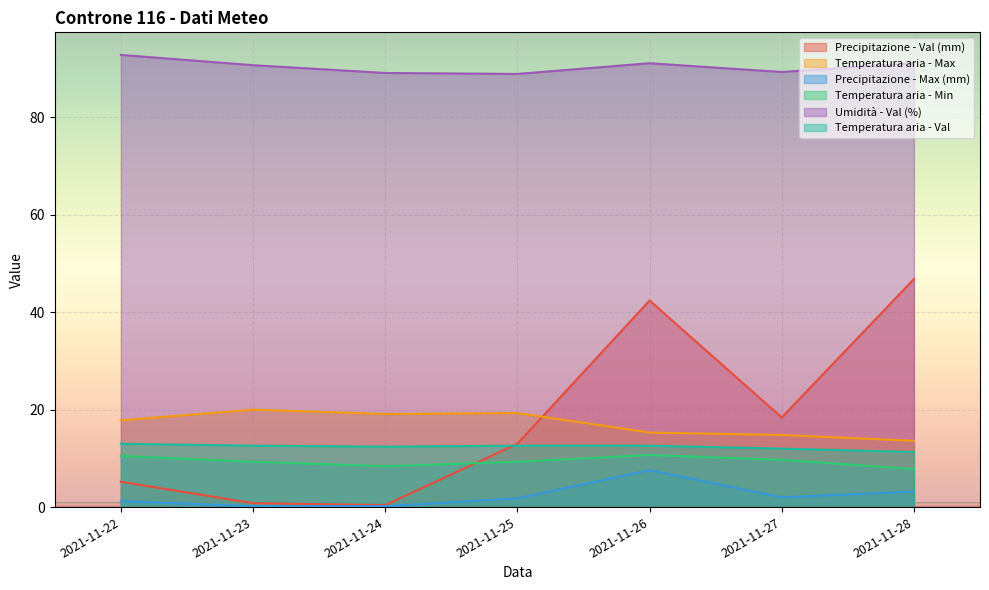

What is the value of the Umidità - Val (%) point at the 4th from the left?

88.9